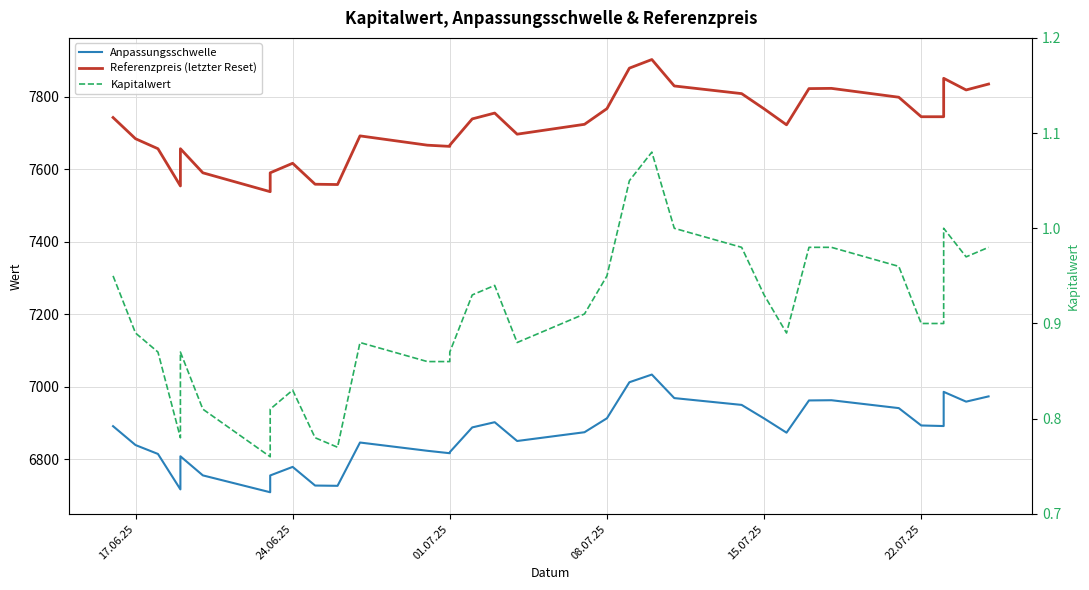

True or false: Referenzpreis (letzter Reset) has a value of 7616.0 at 24.06.25.

True